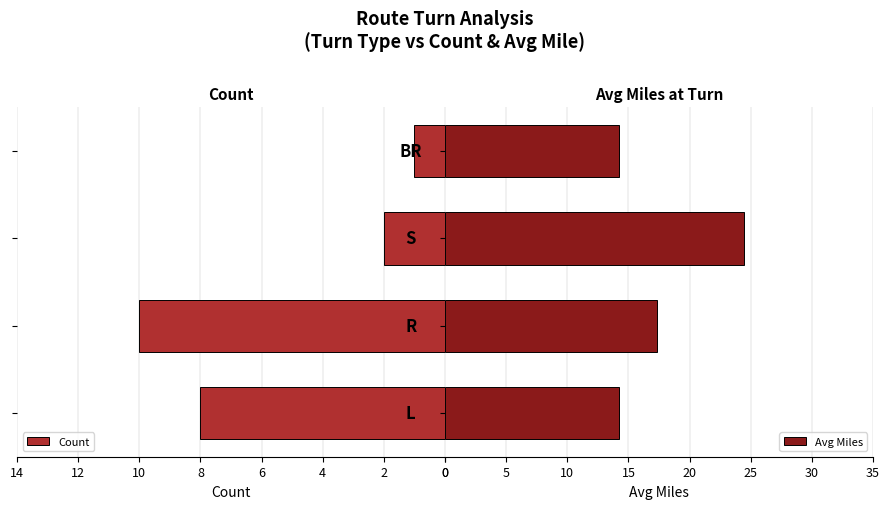

What is the value of the Avg Miles bar at the 1st from the left?

14.2